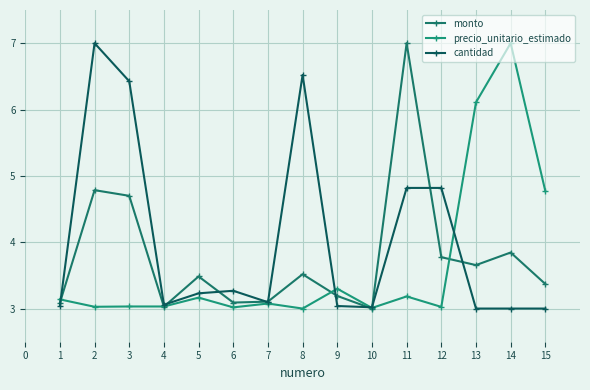

Where is the first local minimum for monto?

4